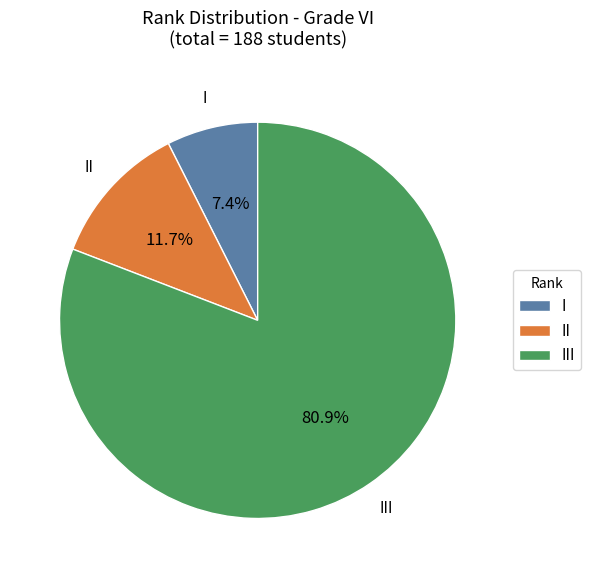

Which category has the biggest portion of the pie?

III